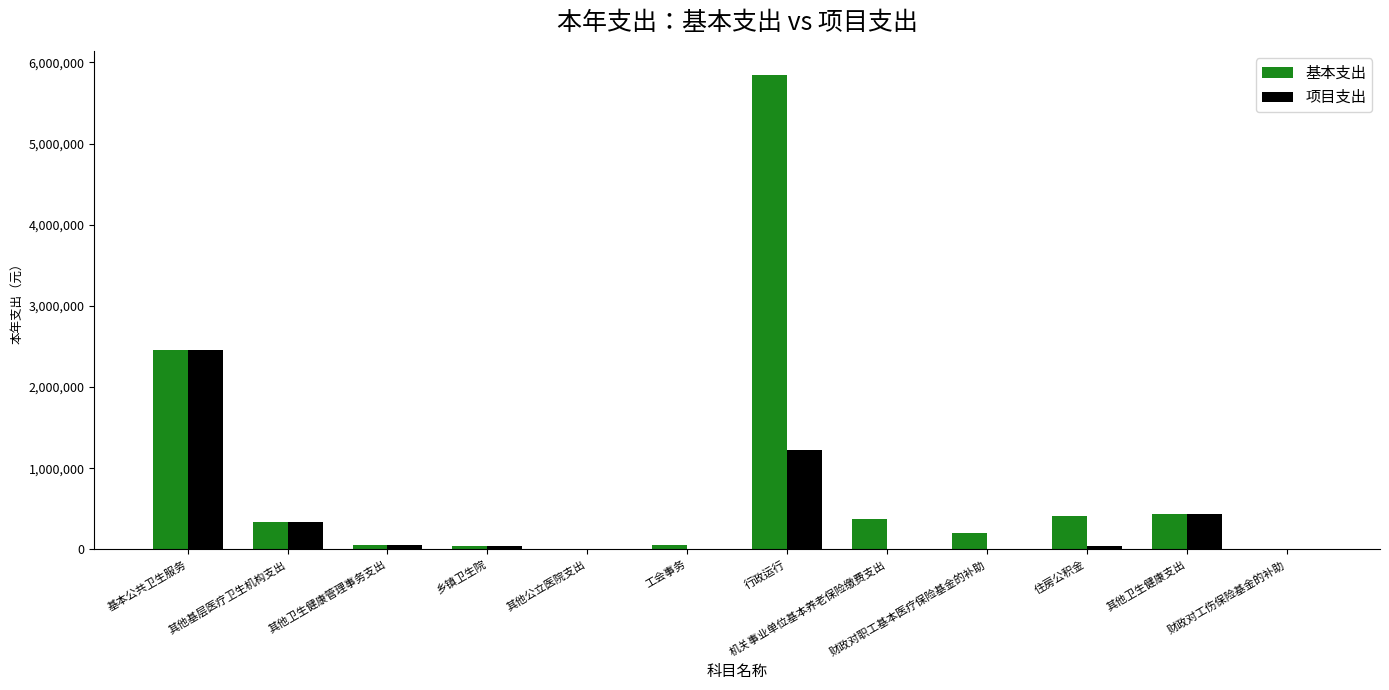

Is it true that 基本支出 equals 200425.8 at 财政对职工基本医疗保险基金的补助?

True